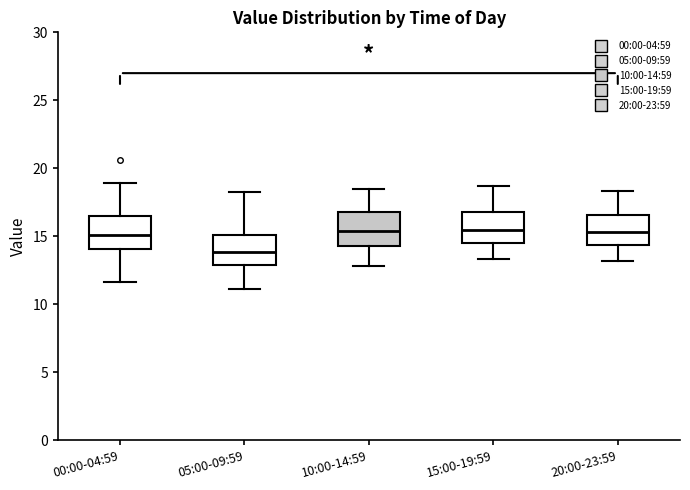

Where does the lower whisker of the box for 00:00-04:59 end on the y-axis? The values are not printed on the chart, so give them approximately, as read against the axis.

11.5